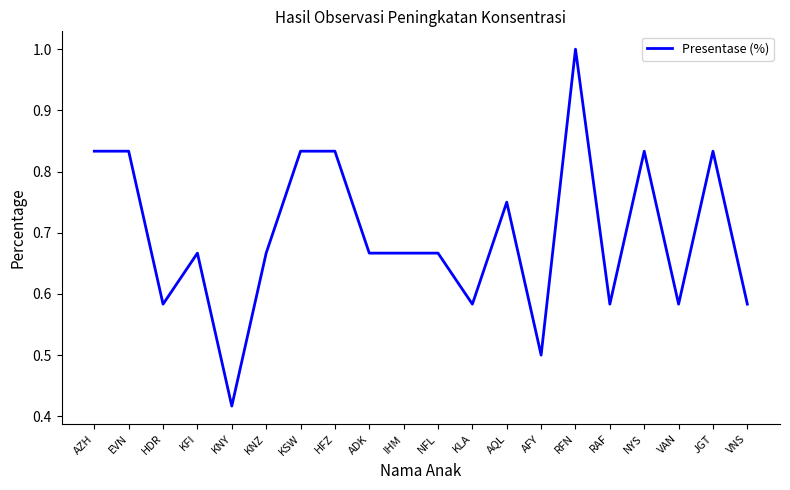

True or false: the data shows 0.2 at EVN.

False